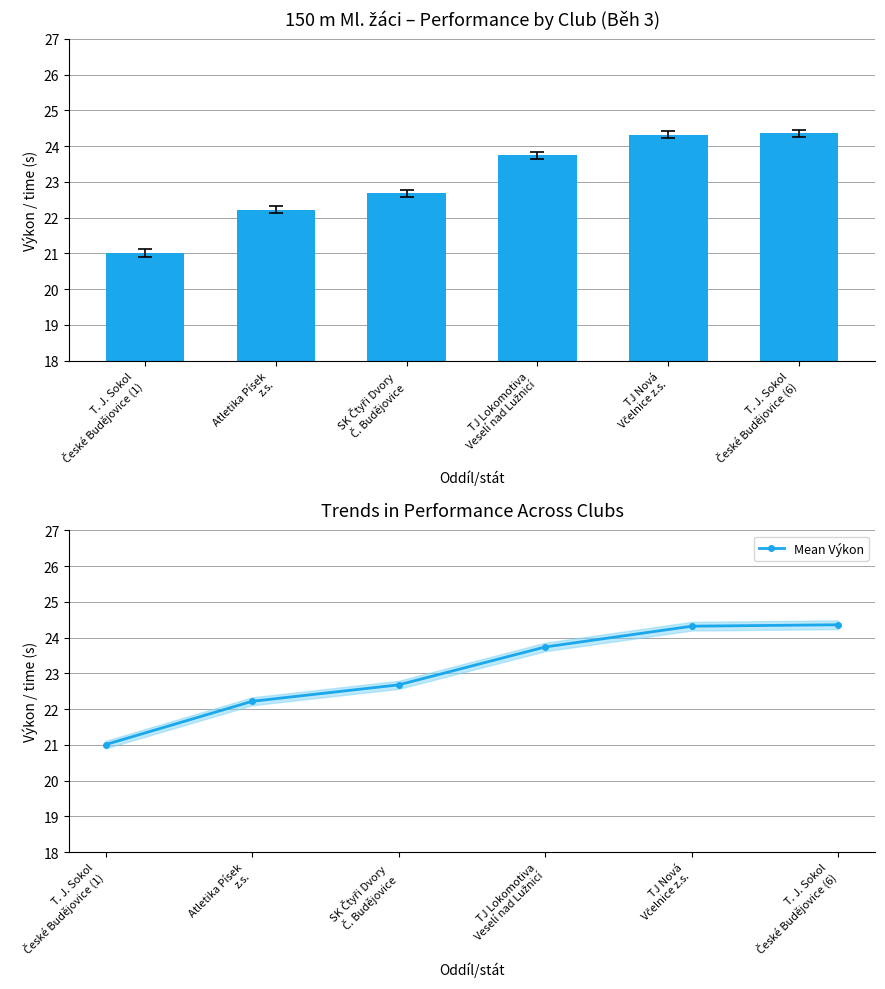

What is the sum of the Mean Výkon values at T. J. Sokol
České Budějovice (6) and Atletika Písek
z.s.?

46.6